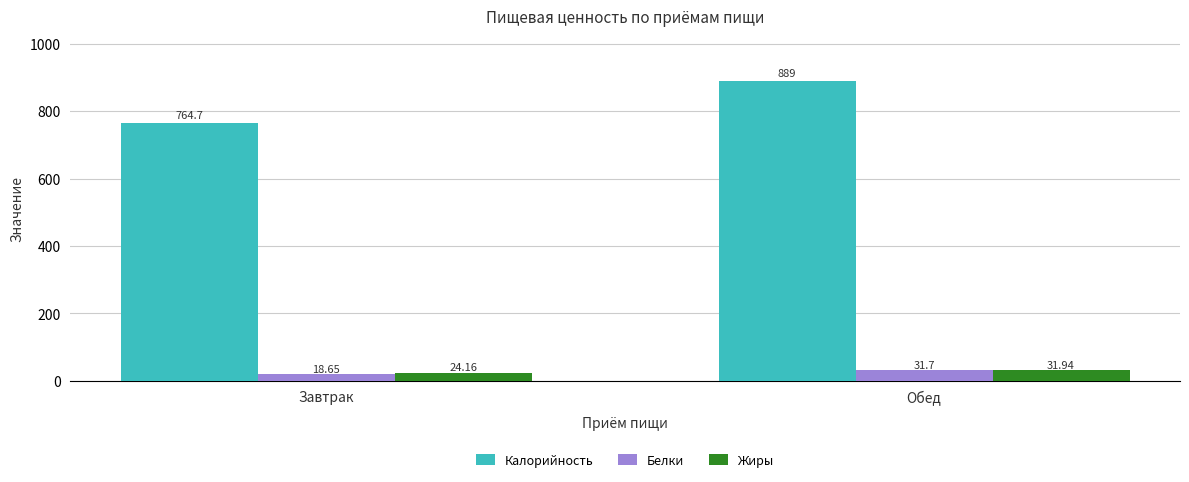

What is the sum of all Жиры values?

56.1